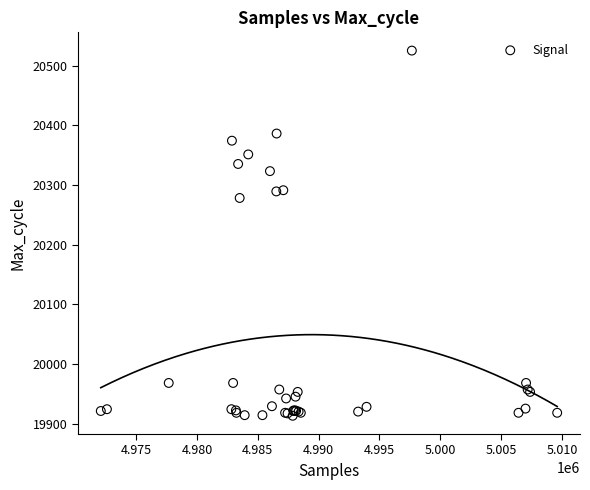

What Y value in the scatter plot is closest to 20219?

20278